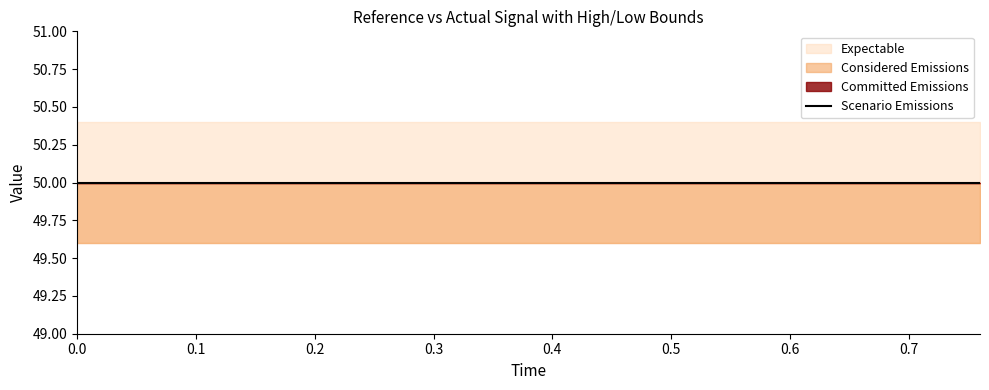

True or false: actual has a value of 50.0 at 0.08.

True